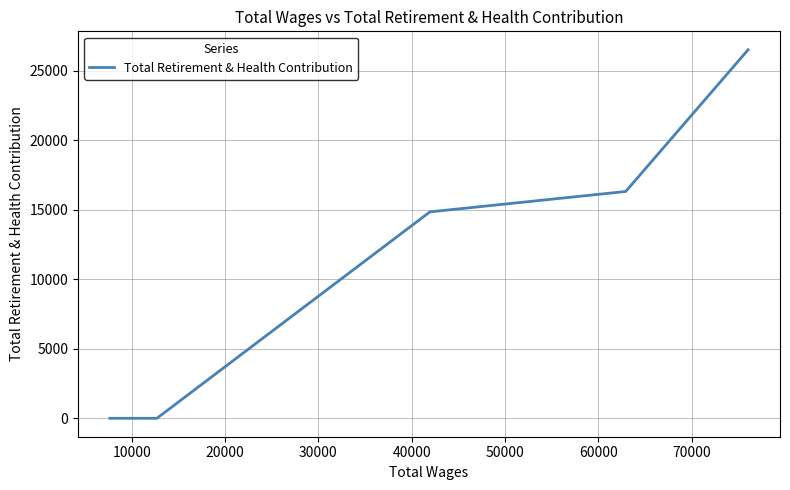

How many positive values are there?

3